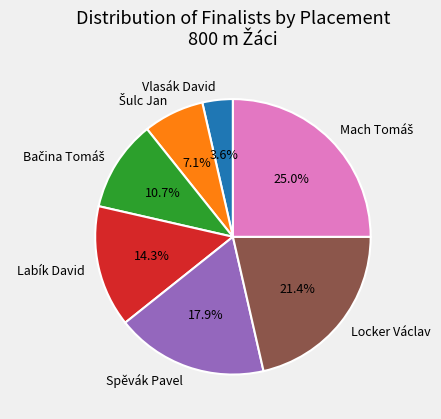

Is there any slice that represents more than half of the pie?

No